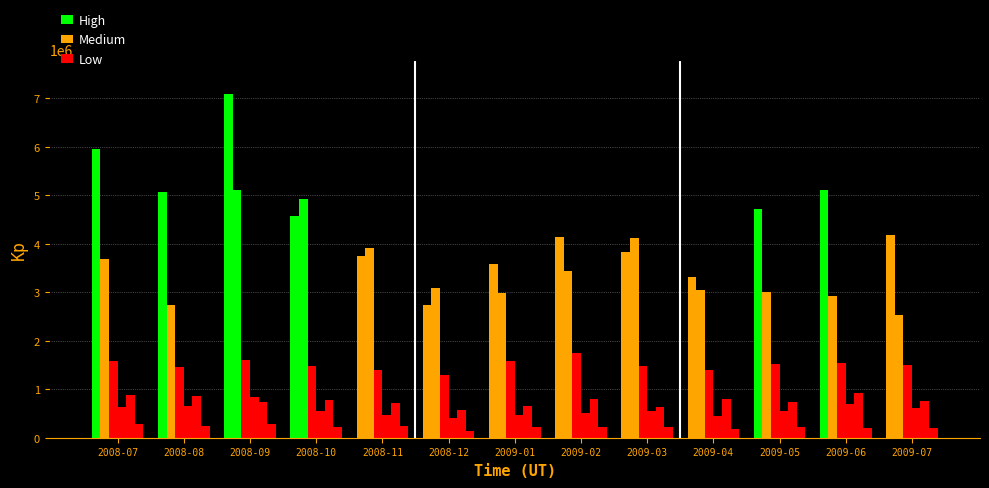

Count the number of categories in the chart.

13